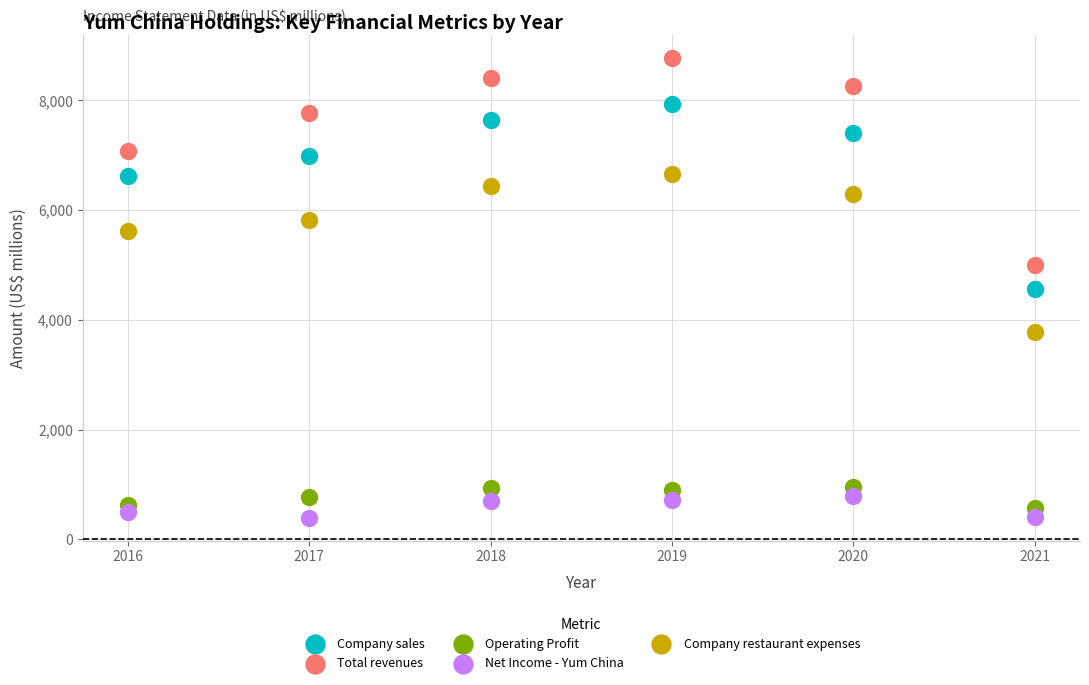

What are all the series names shown in the legend?

Company sales, Total revenues, Operating Profit, Net Income - Yum China, Company restaurant expenses